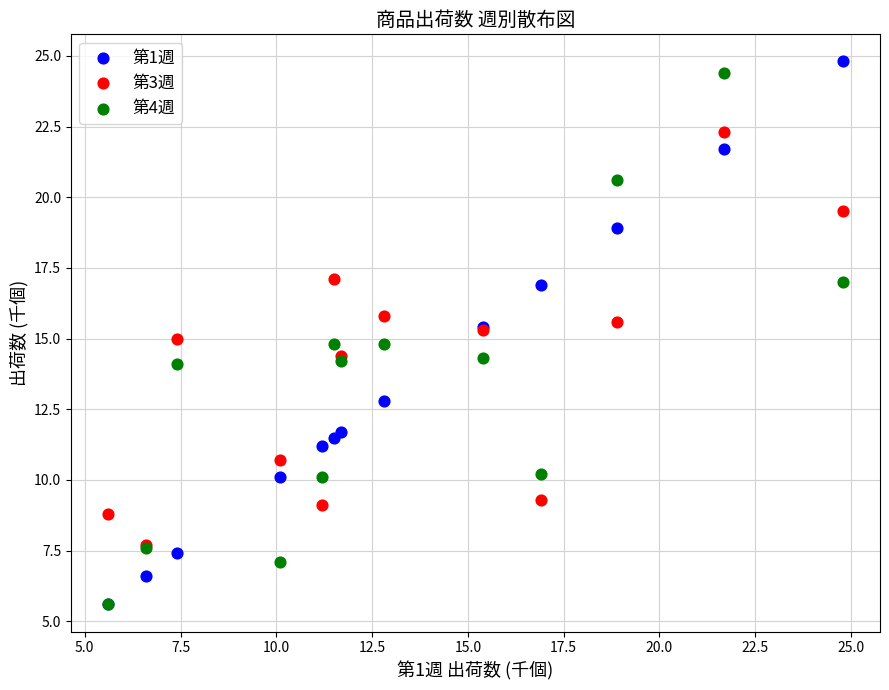

What are all the series names shown in the legend?

第1週, 第3週, 第4週